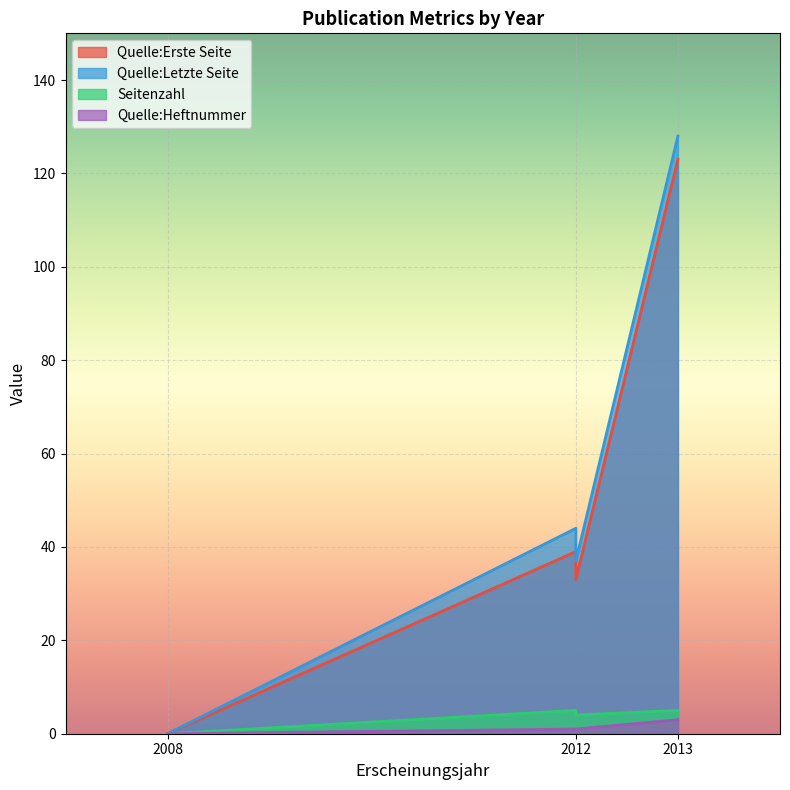

What is the total value across all series at 2012?

89